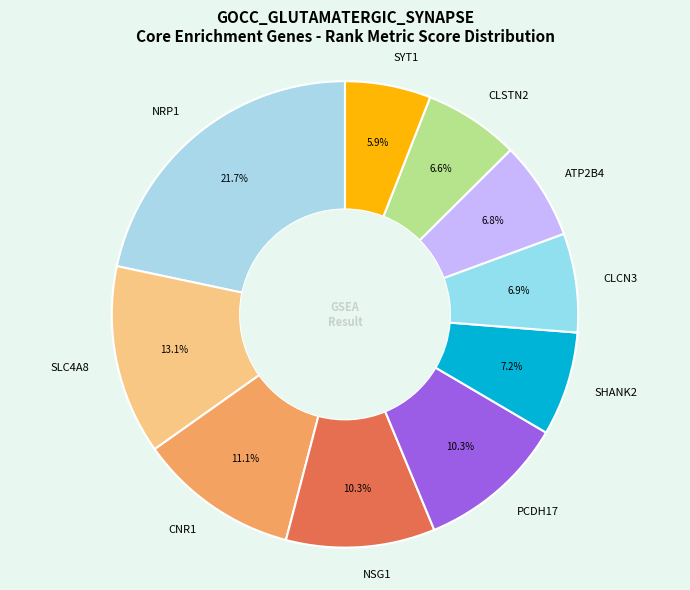

What is the largest slice in the pie chart?

NRP1